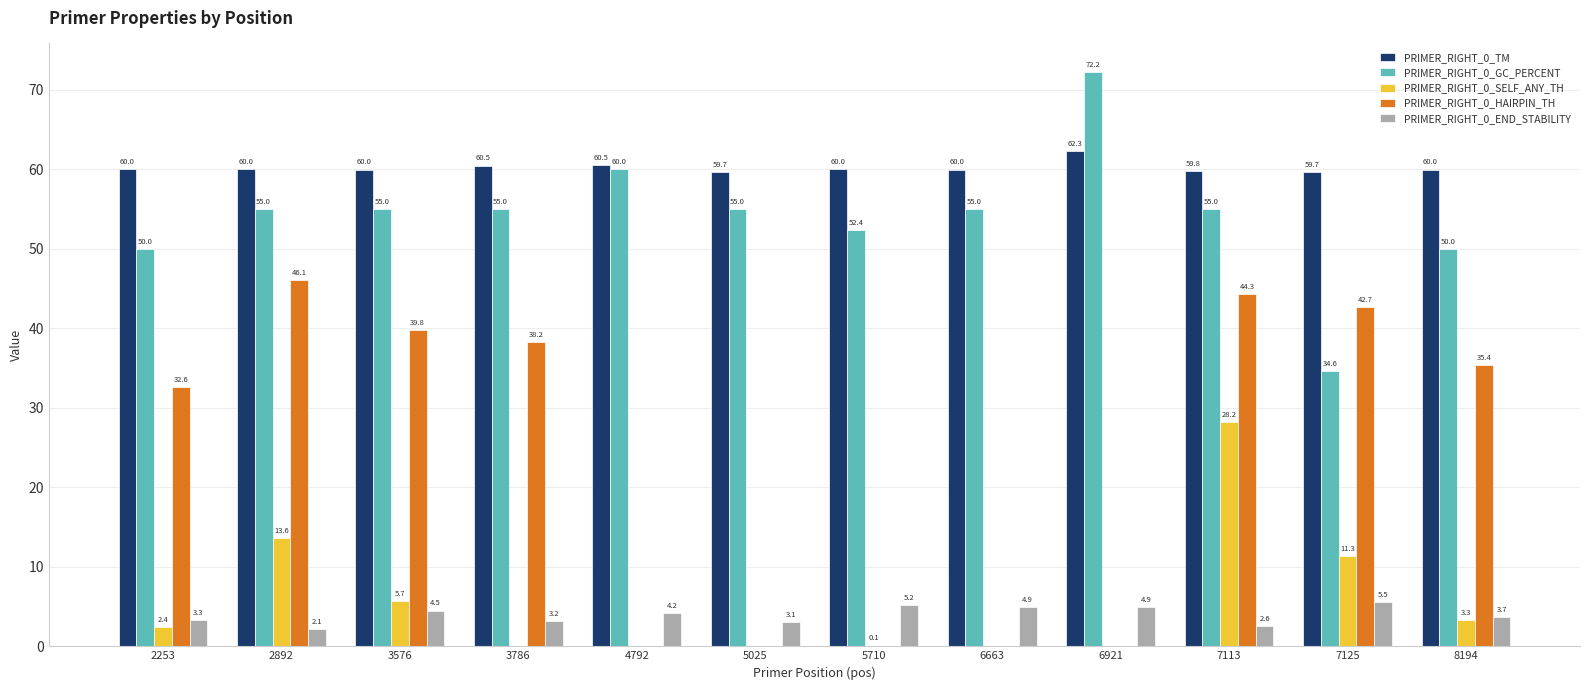

How many positive values does the PRIMER_RIGHT_0_SELF_ANY_TH series have?

7